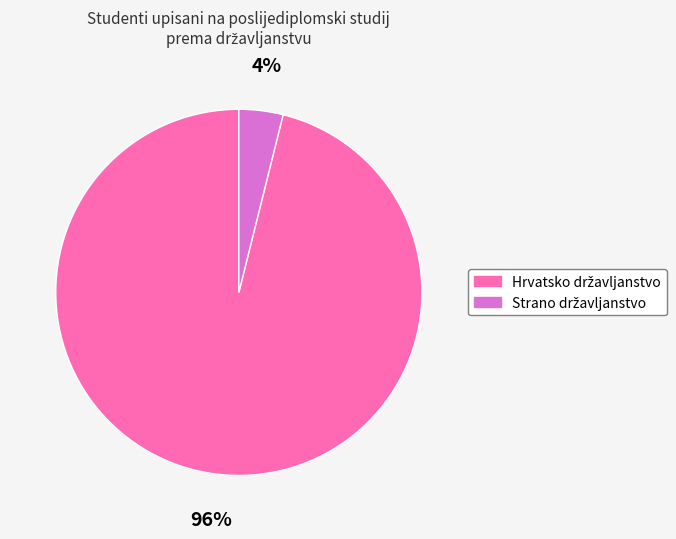

Is there a majority slice in this chart?

Yes